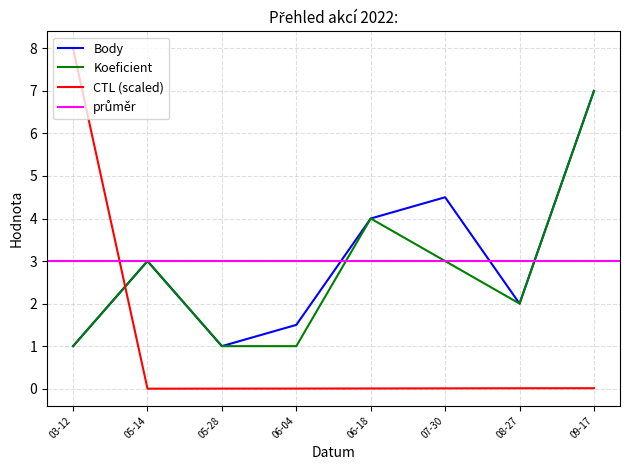

True or false: Body has a value of 3.4 at 08-27.

False